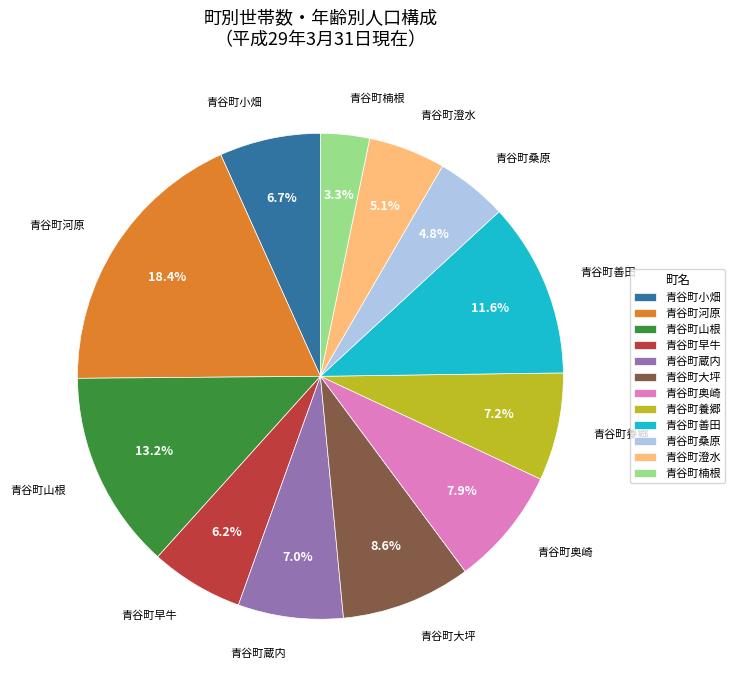

Combined, do 青谷町山根 and 青谷町小畑 account for over 50%?

No